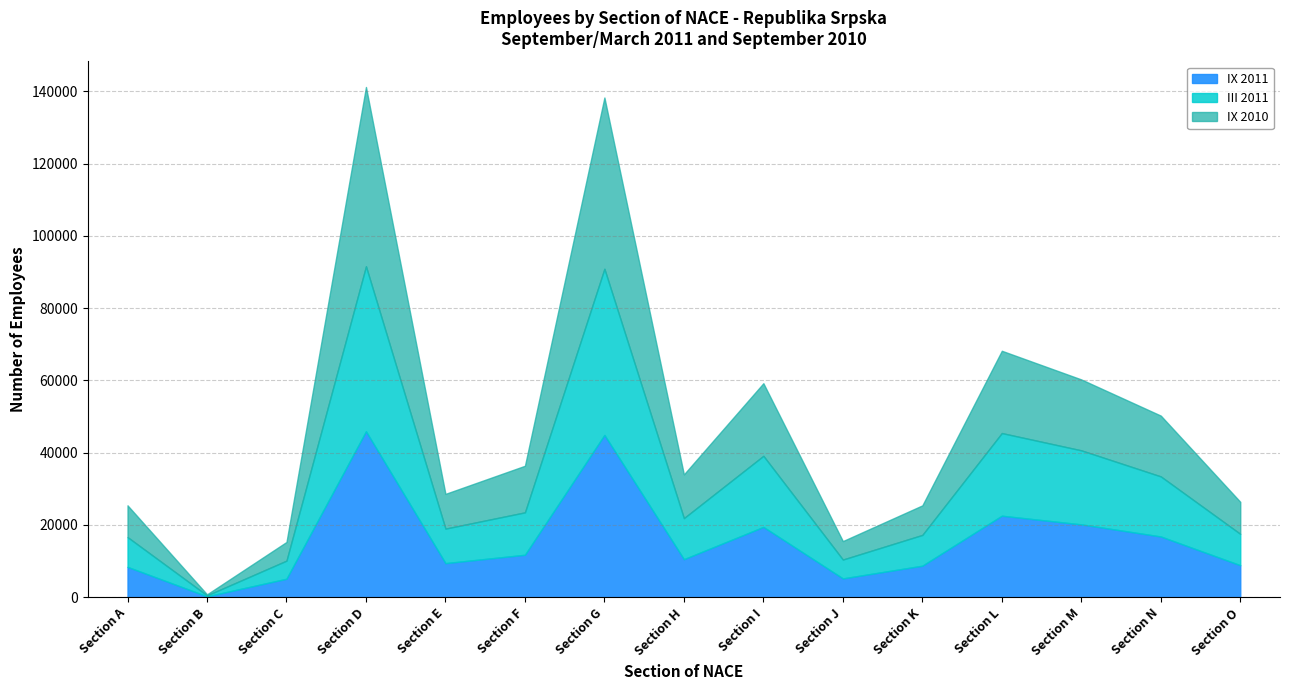

List the series in order of their peak value, highest first.

IX 2010, III 2011, IX 2011